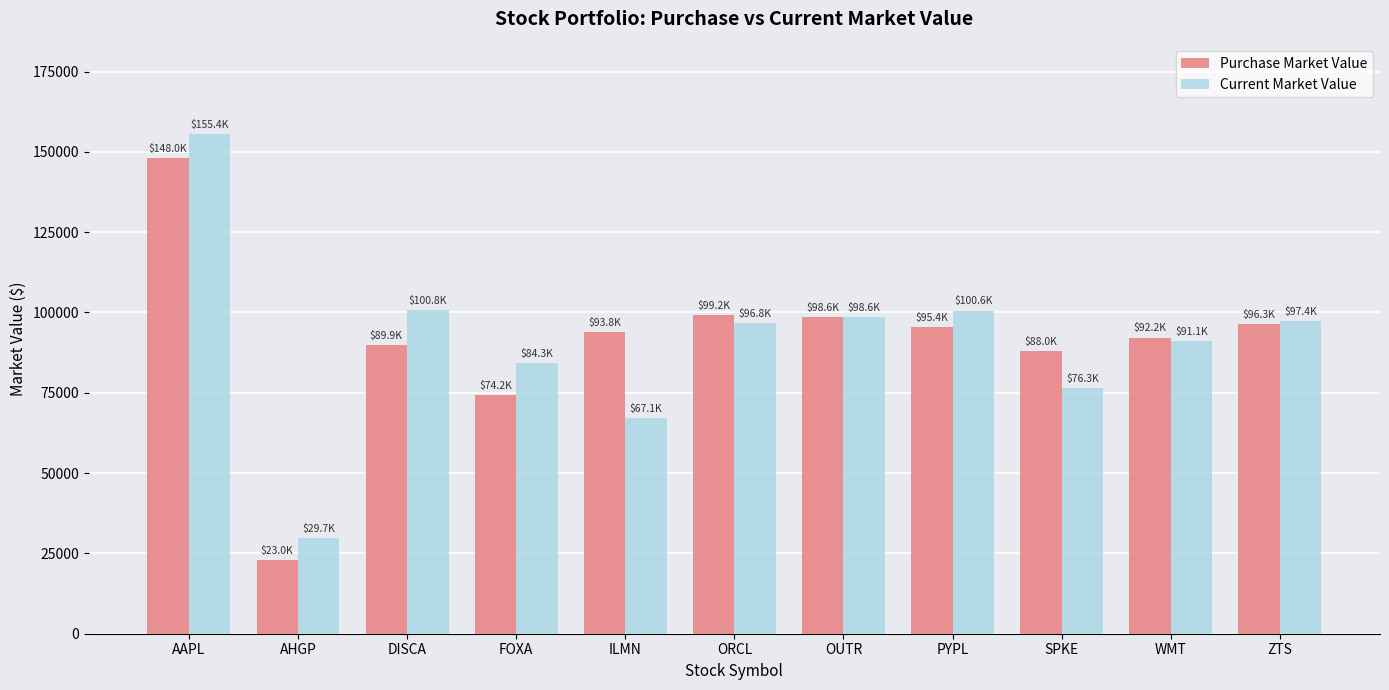

How many groups of bars are there?

11